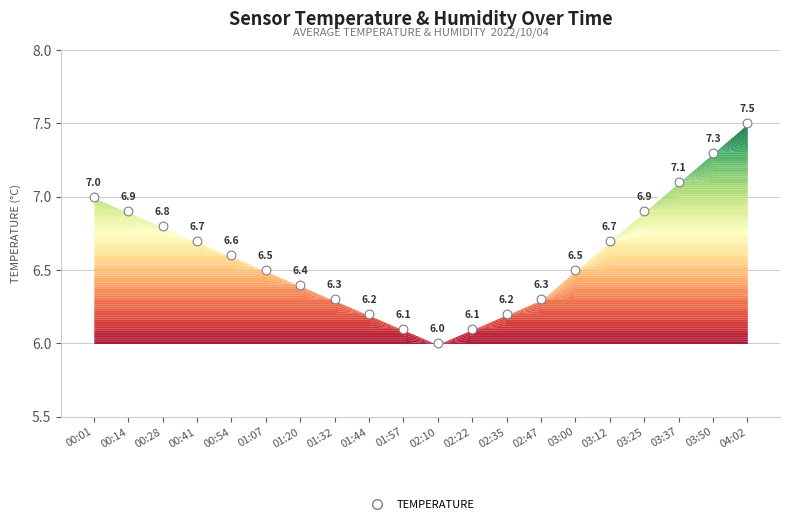

What is the ratio of the value at 00:54 to the value at 02:47?

1.0